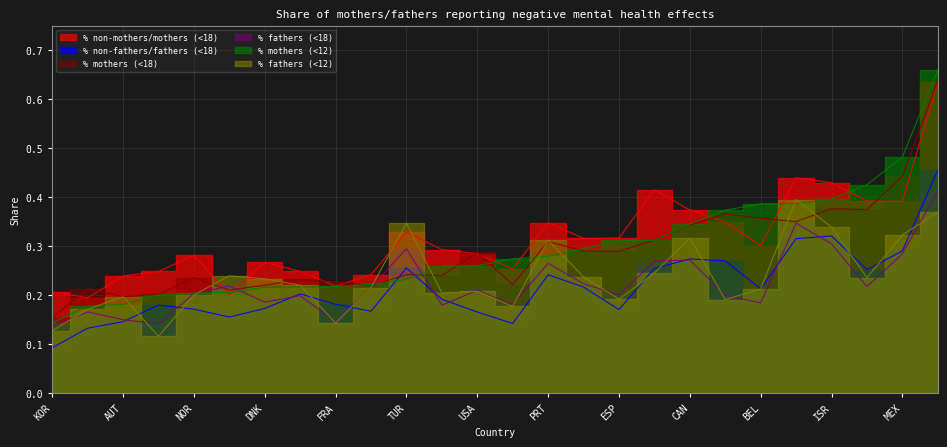

What is the difference between the % non-fathers/fathers (<18) values at KOR and IRL?

0.2